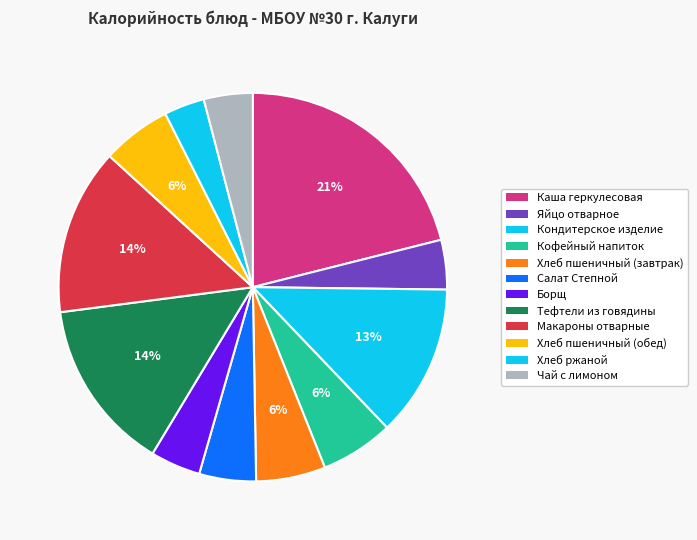

Rank the categories by value from highest to lowest.

Каша геркулесовая, Тефтели из говядины, Макароны отварные, Кондитерское изделие, Кофейный напиток, Хлеб пшеничный (завтрак), Хлеб пшеничный (обед), Салат Степной, Борщ, Яйцо отварное, Чай с лимоном, Хлеб ржаной